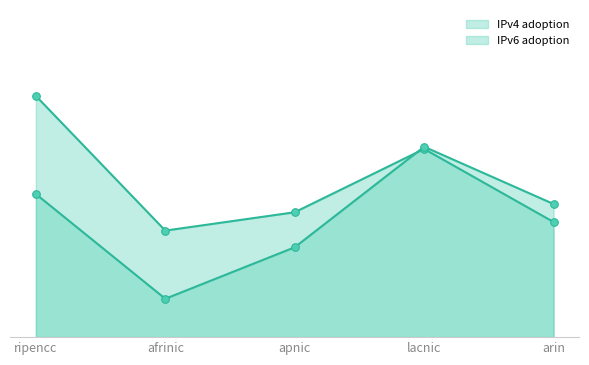

At how many categories does at least one series exceed 0?

5